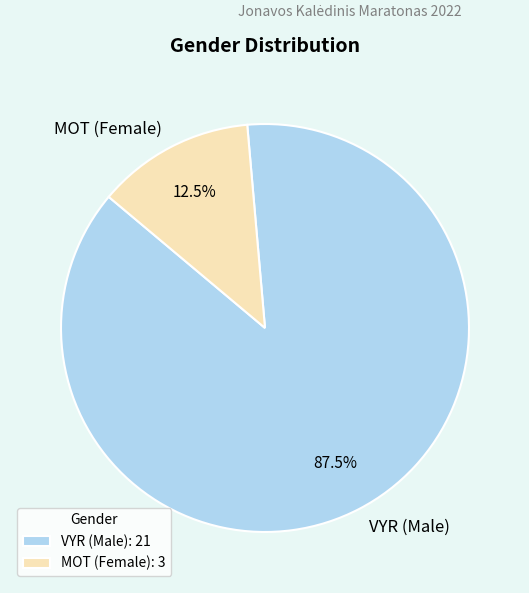

Is the sum of VYR and MOT greater than half?

Yes